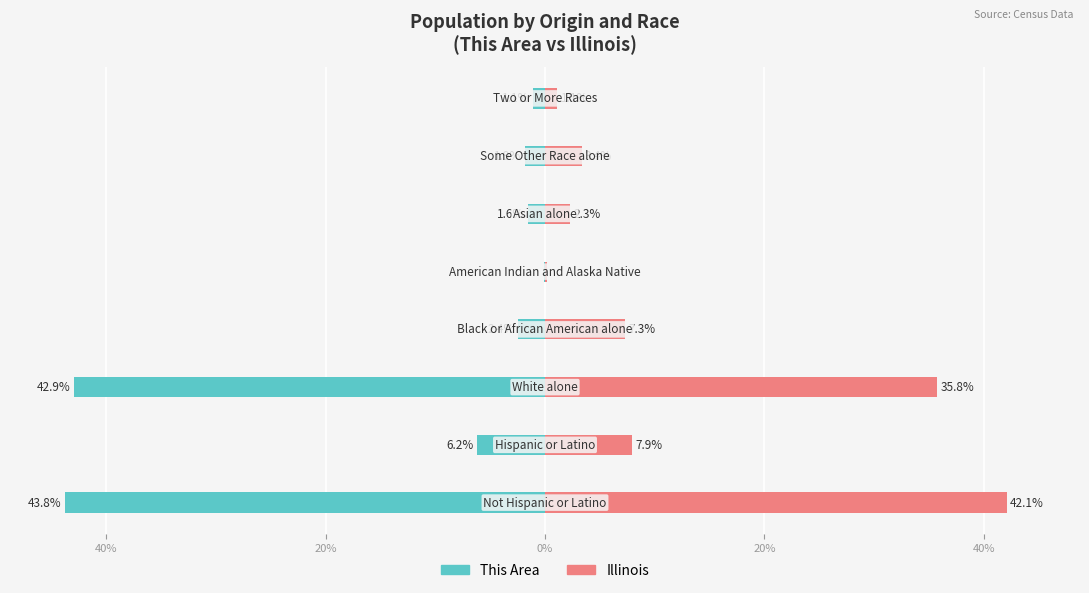

How many bars are there in each group?

2